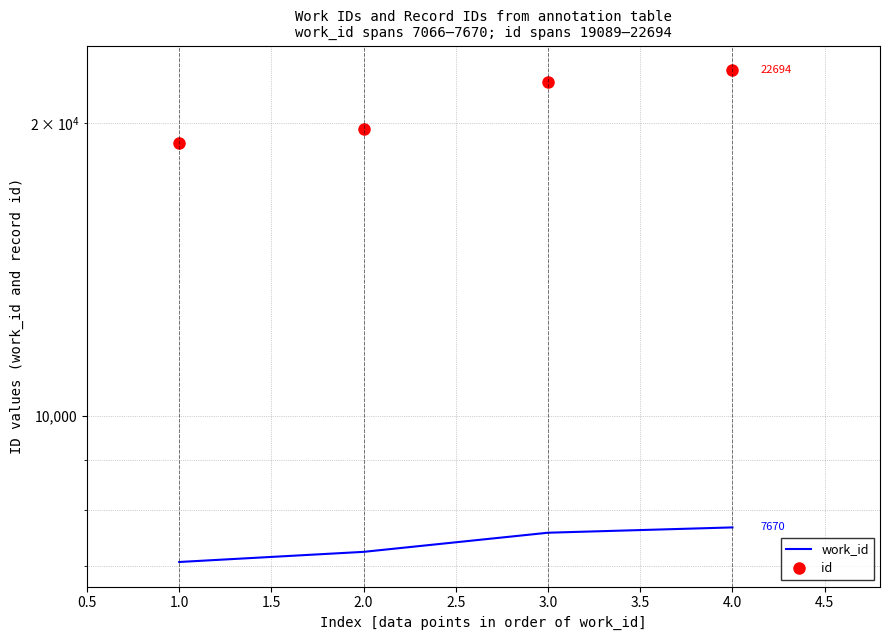

Which series has the largest total across all categories?

id